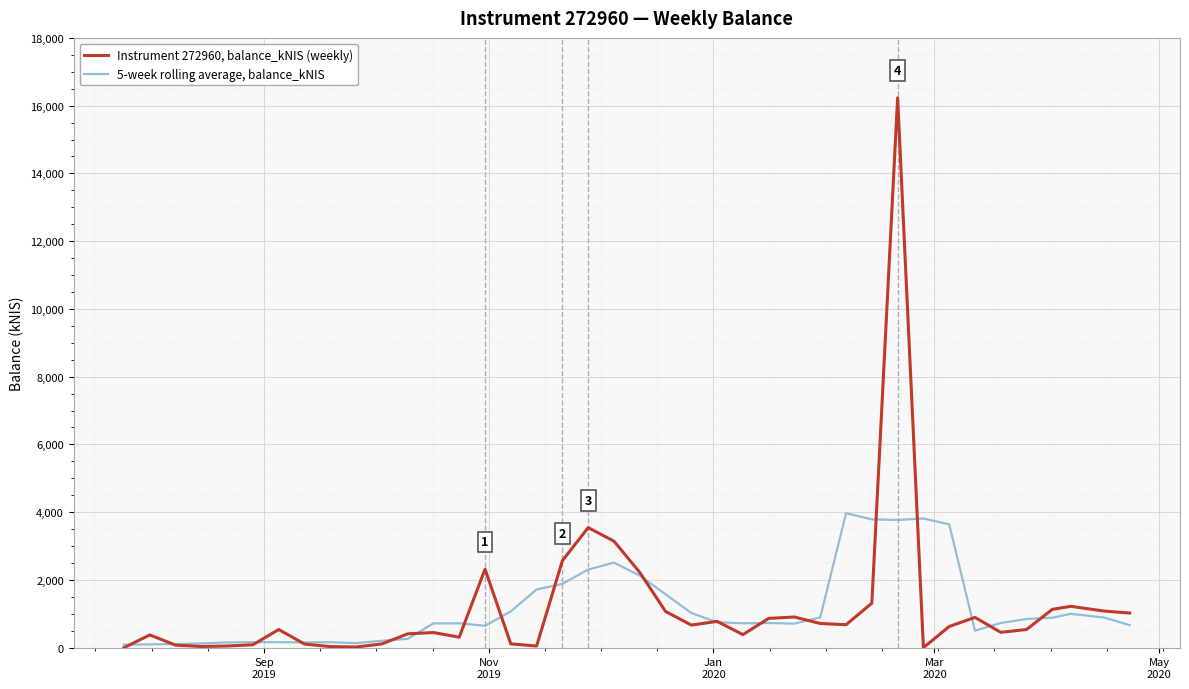

Which series has the widest spread of values?

Instrument 272960, balance_kNIS (weekly)